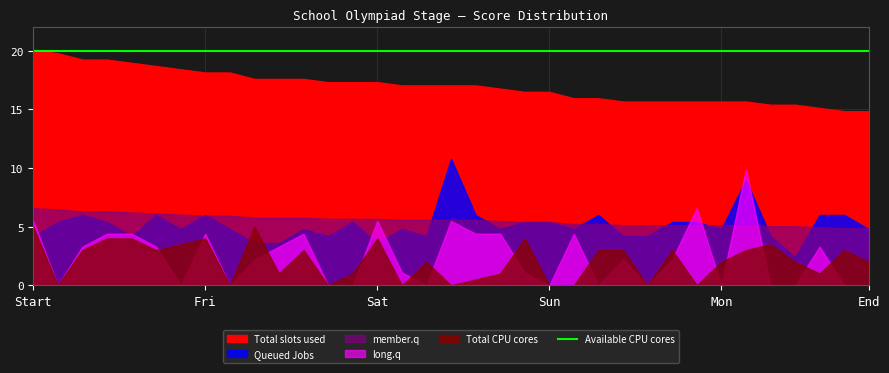

At how many categories does at least one series exceed 0?

35